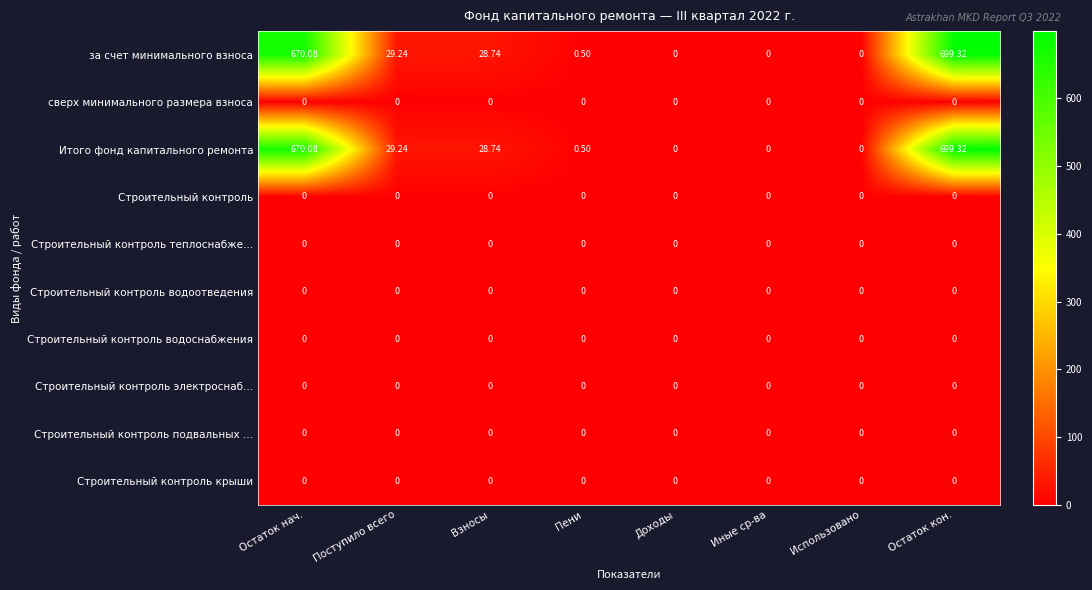

How many series are shown in this chart?

10